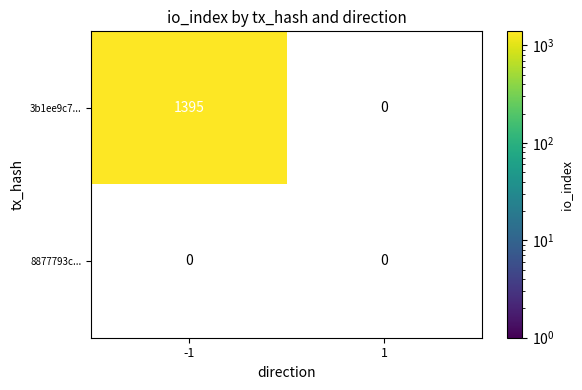

Which series has the widest spread of values?

3b1ee9c7...